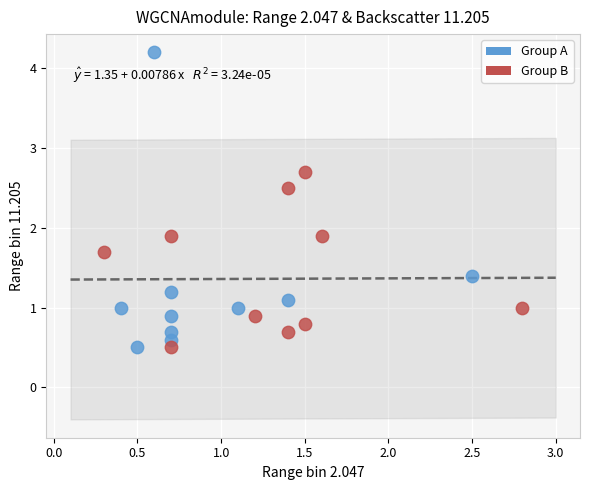

Which series has the largest Y range (max minus min)?

Group A